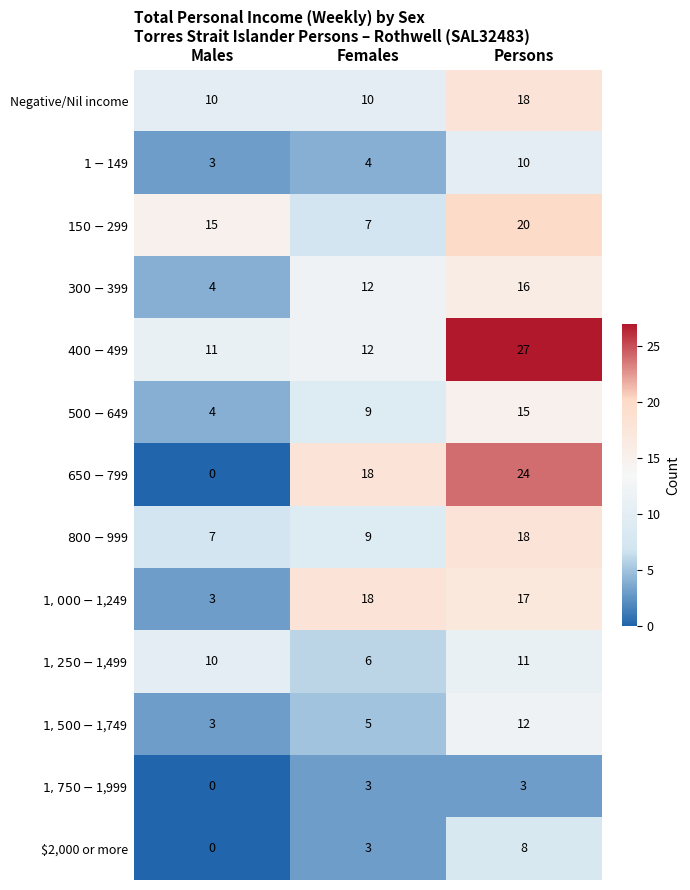

At how many categories does at least one series exceed 8?

3